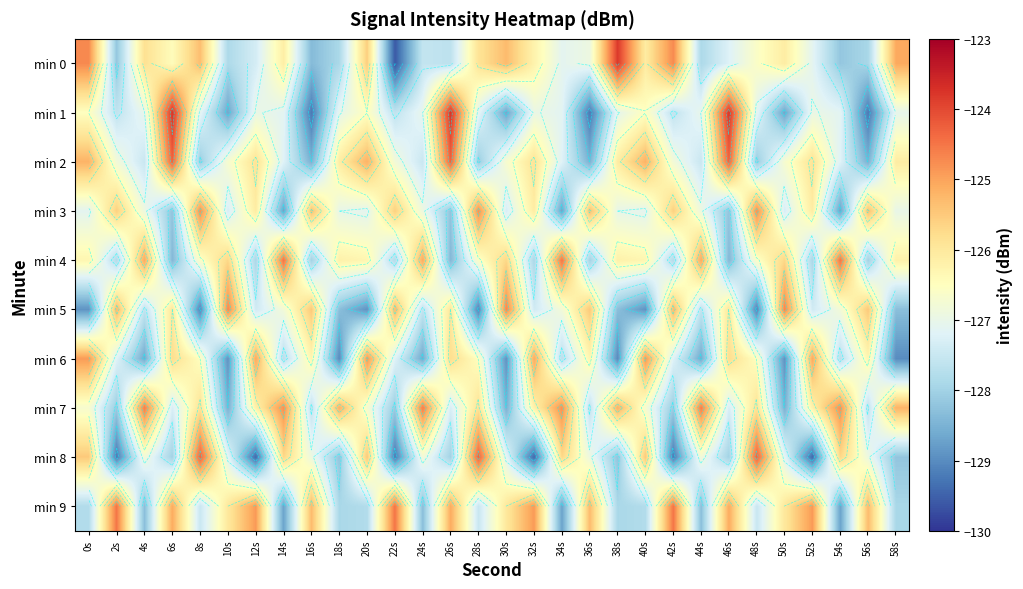

Which series has the largest range (max minus min)?

min 0